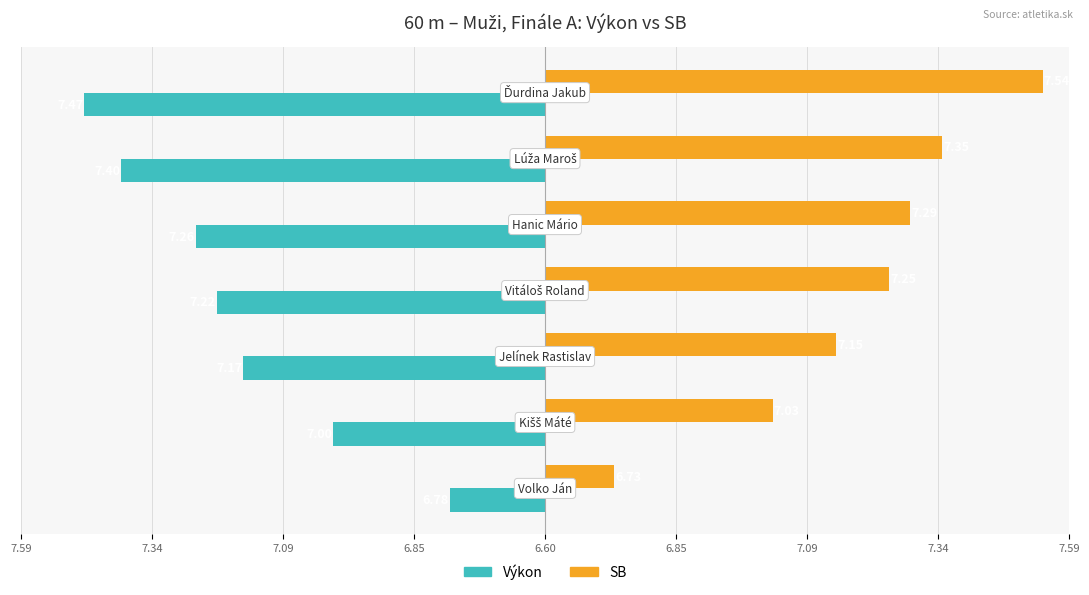

What are all the series names shown in the legend?

Výkon, SB